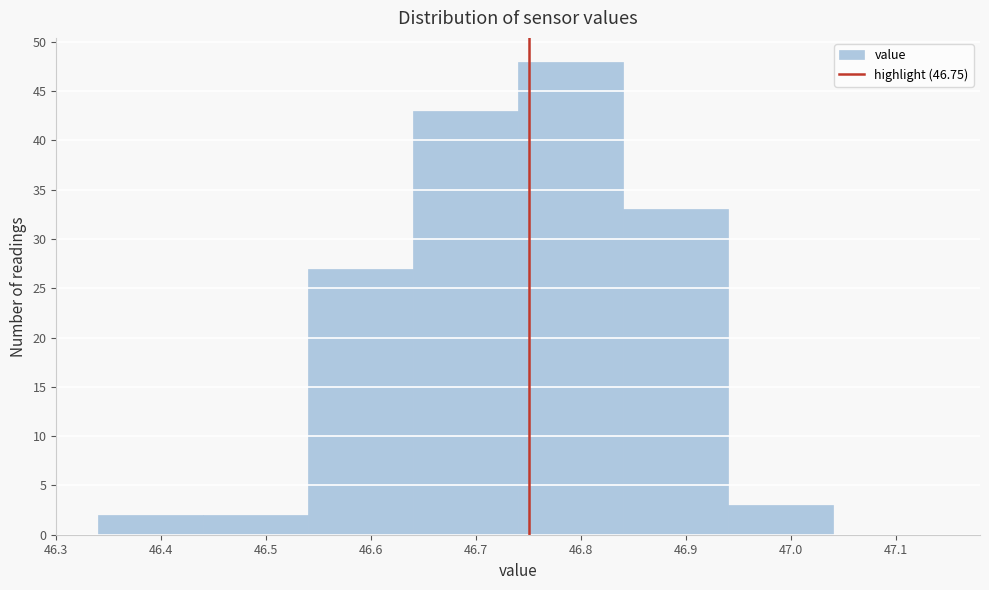

Reading left to right, list every bar in this chart as the range it spans on the x-axis followed by its height. The values are not printed on the chart, so give them approximately, as read against the axis.

46.34 to 46.44: 2
46.44 to 46.54: 2
46.54 to 46.64: 27
46.64 to 46.74: 43
46.74 to 46.84: 48
46.84 to 46.94: 33
46.94 to 47.04: 3
47.04 to 47.14: 0